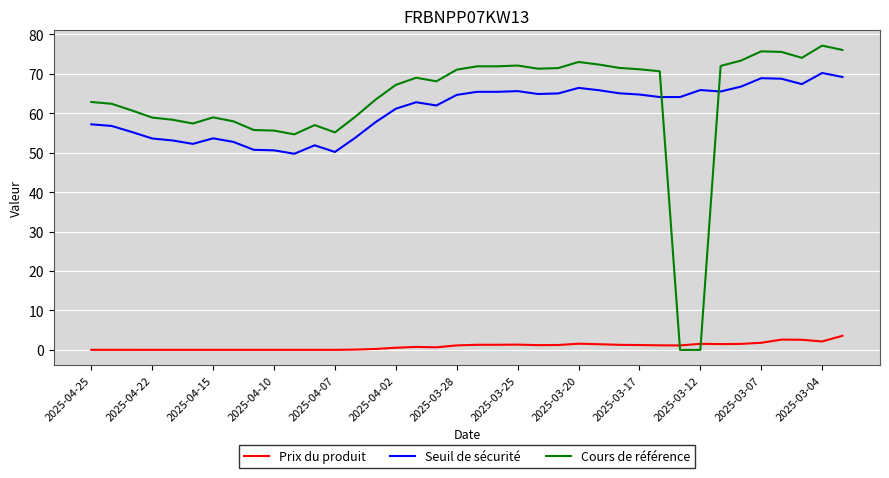

Rank the series by their maximum value, from lowest to highest.

Prix du produit, Seuil de sécurité, Cours de référence